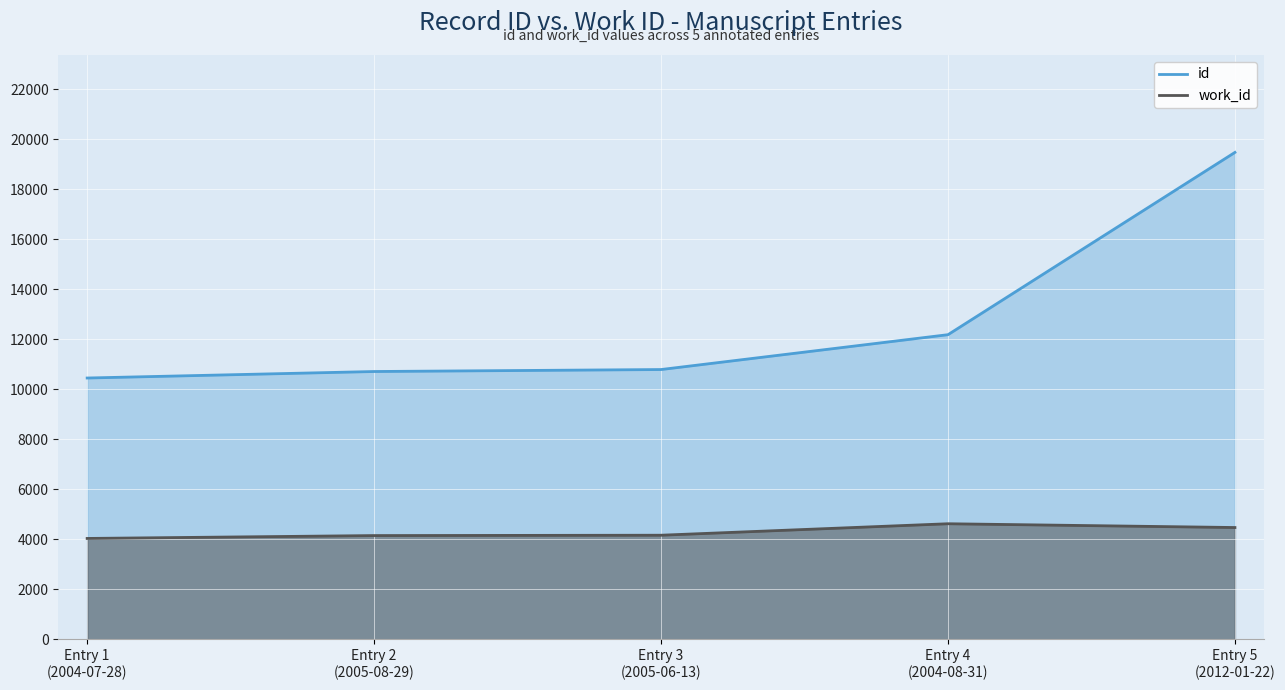

What are all the series names shown in the legend?

id, work_id